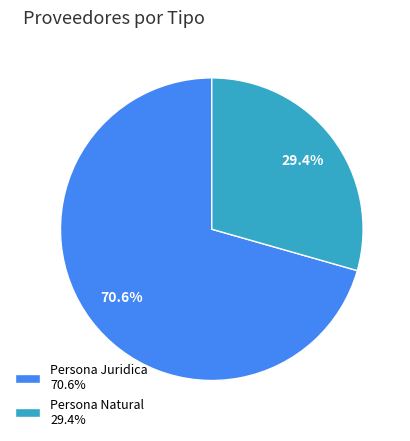

Is there any slice that represents more than half of the pie?

Yes